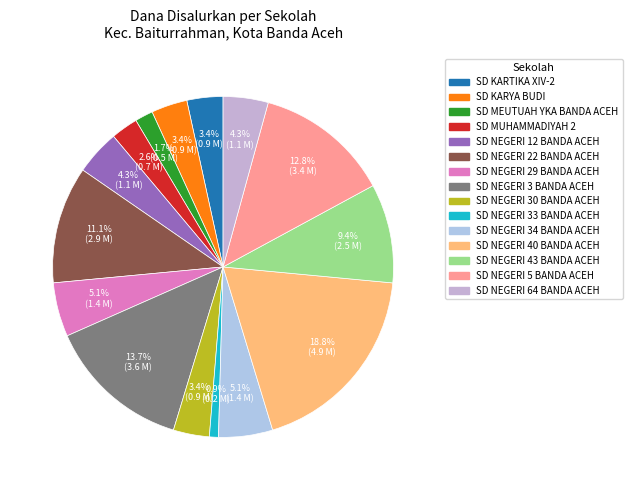

Is it true that SD NEGERI 40 BANDA ACEH is 32% of the pie?

False